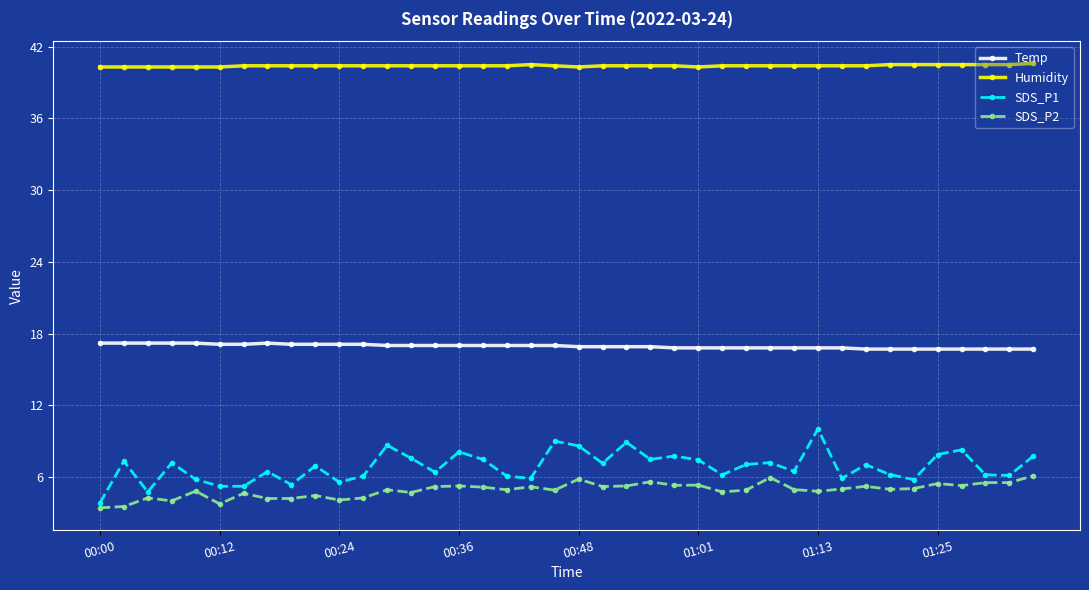

What is the maximum value for Temp?

17.2